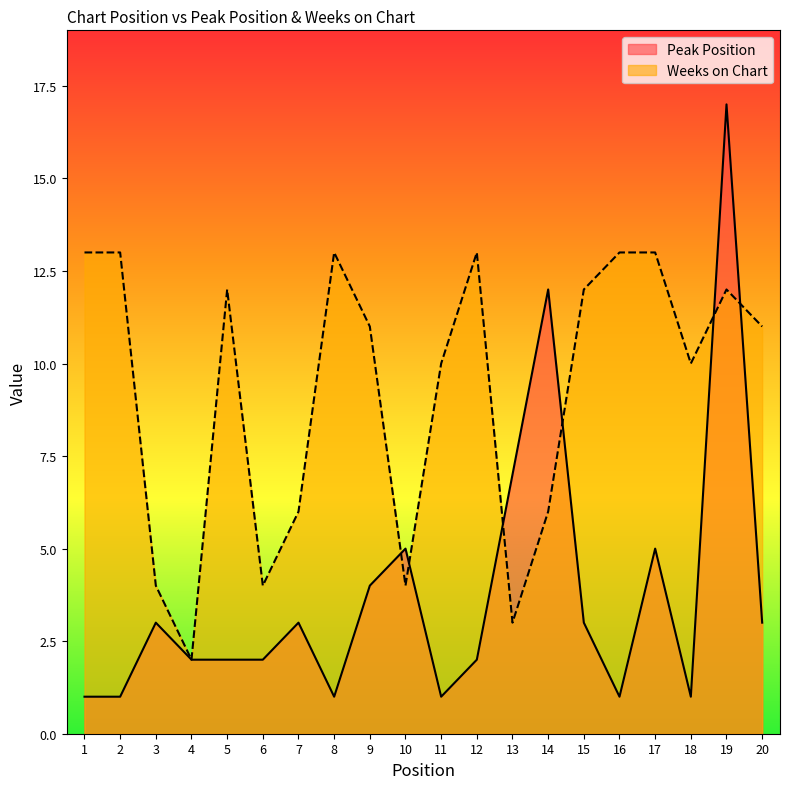

List the series in order of their overall mean, highest first.

Weeks on Chart, Peak Position